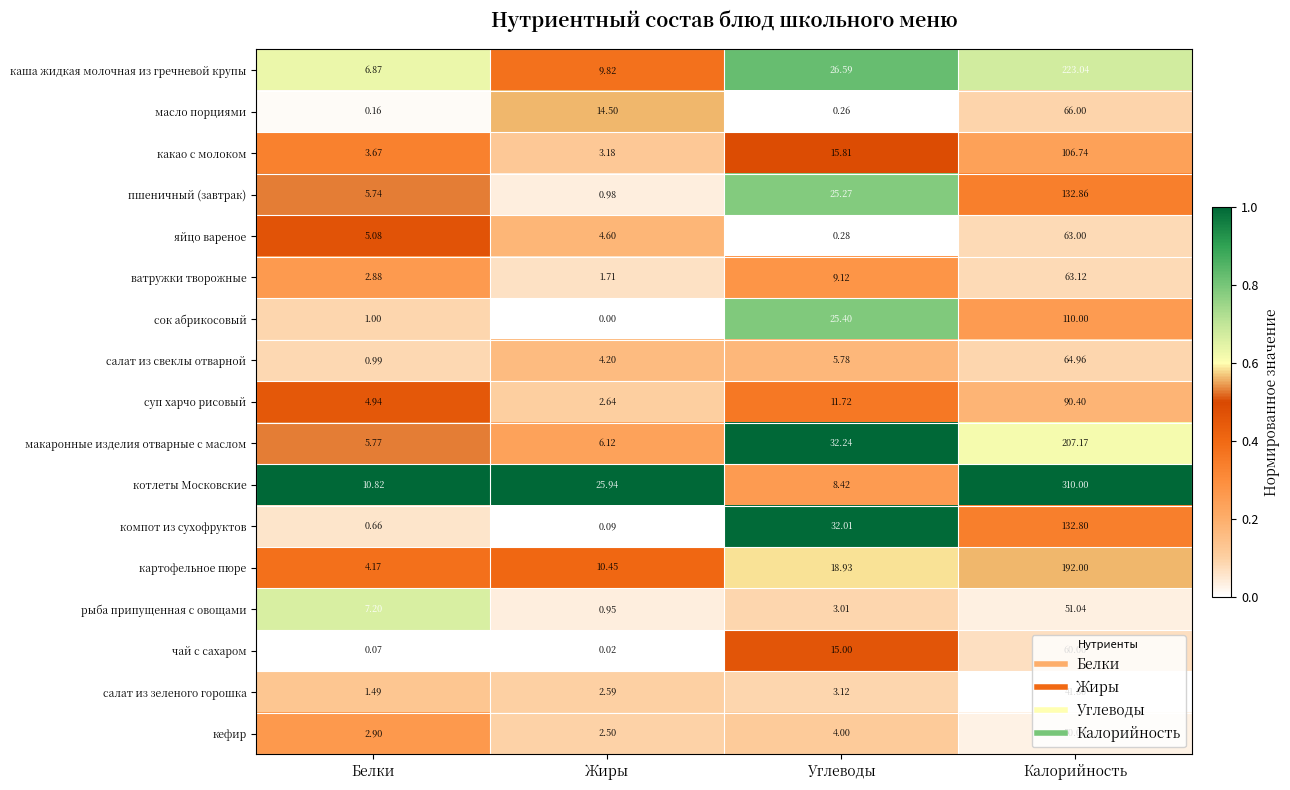

Which series has the largest total across all categories?

котлеты Московские